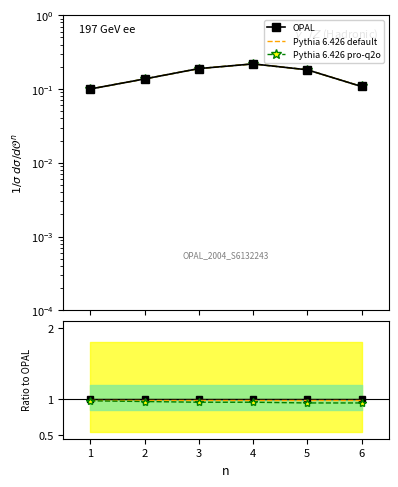

True or false: Pythia 6.426 default has a value of 1.0 at 4.

True